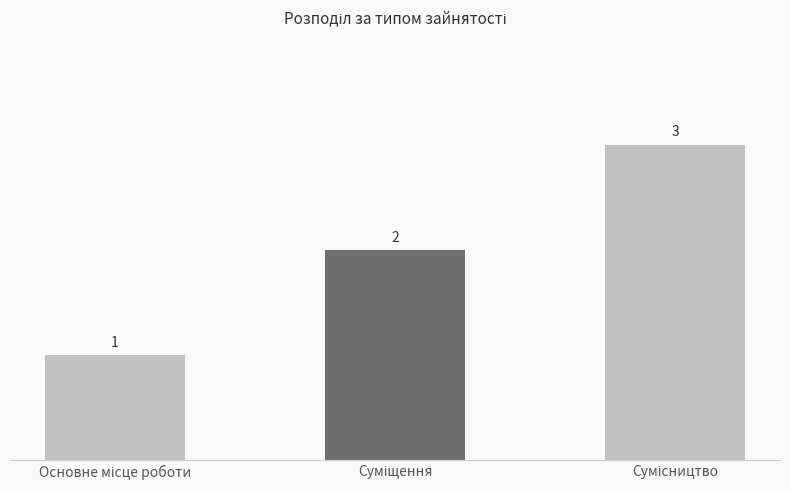

Count the values in the range 1 to 3.

3